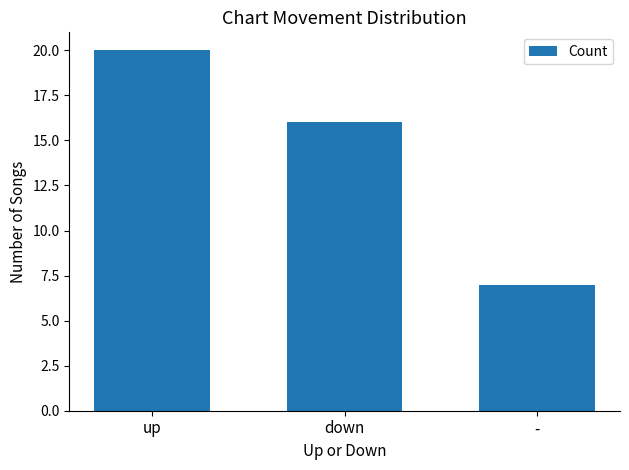

Reading right to left, list all the values displayed in this chart.

-=7	down=16	up=20